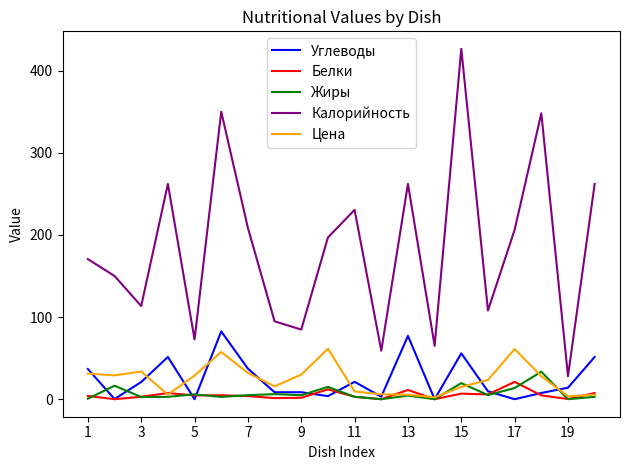

True or false: Жиры has more than 0 points higher than both neighbors.

True